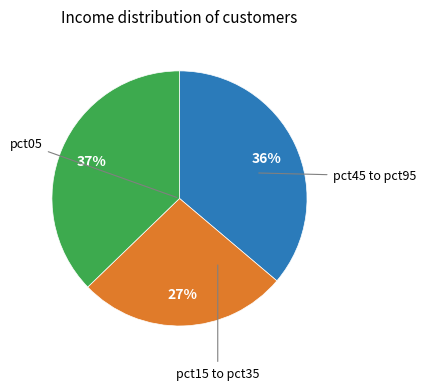

Does any single category account for the majority?

No